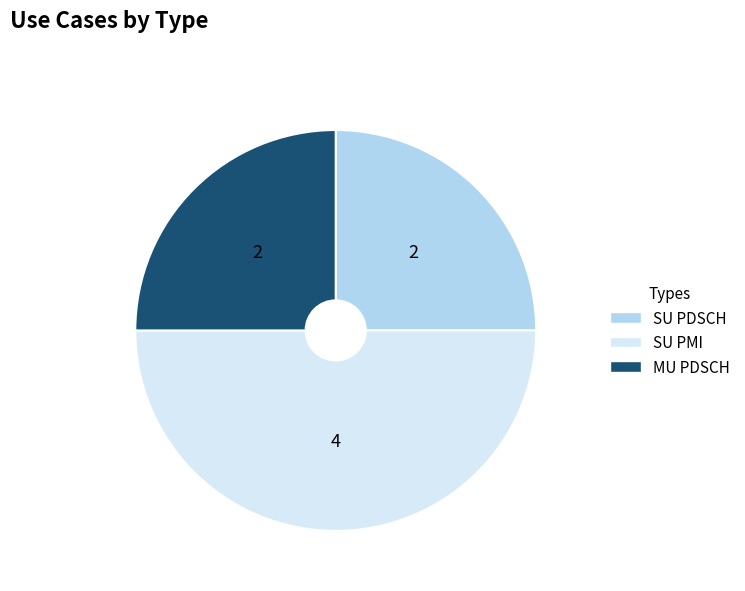

The SU PDSCH slice represents 19% of the pie. True or false?

False